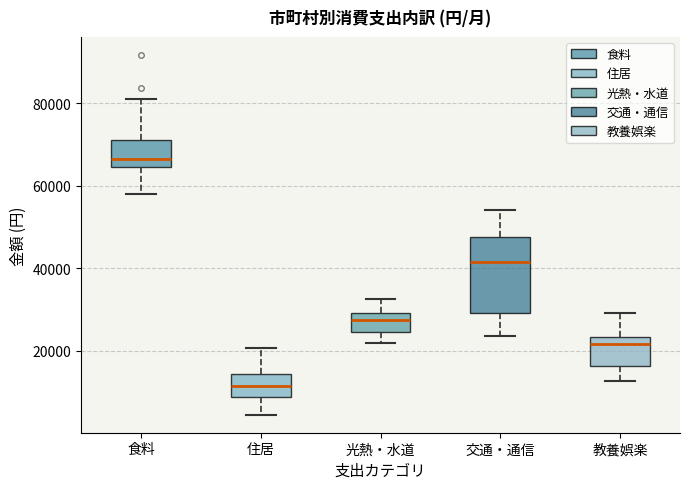

Reading left to right, transcribe this box plot: for each box, give where its median line is, the range the box spans, and where its two whiskers end, as read against the y-axis. The values are not printed on the chart, so give them approximately, as read against the axis.

食料: median 66000, box 64000 to 72000, whiskers 58000 to 80000
住居: median 12000, box 8000 to 14000, whiskers 4000 to 20000
光熱・水道: median 28000, box 24000 to 30000, whiskers 22000 to 32000
交通・通信: median 42000, box 30000 to 48000, whiskers 24000 to 54000
教養娯楽: median 22000, box 16000 to 24000, whiskers 12000 to 30000